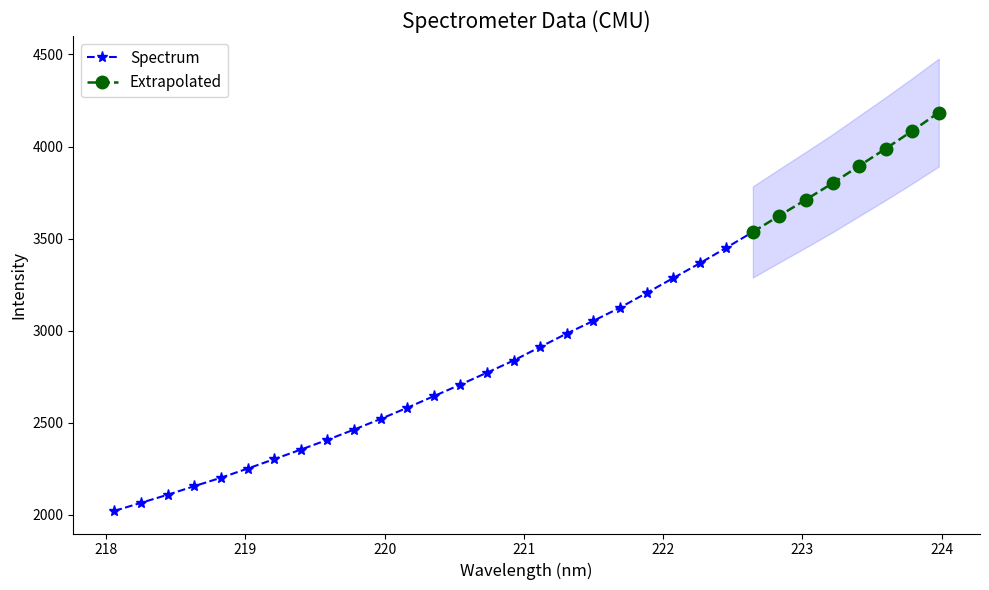

True or false: there are more than 0 points higher than both neighbors.

False